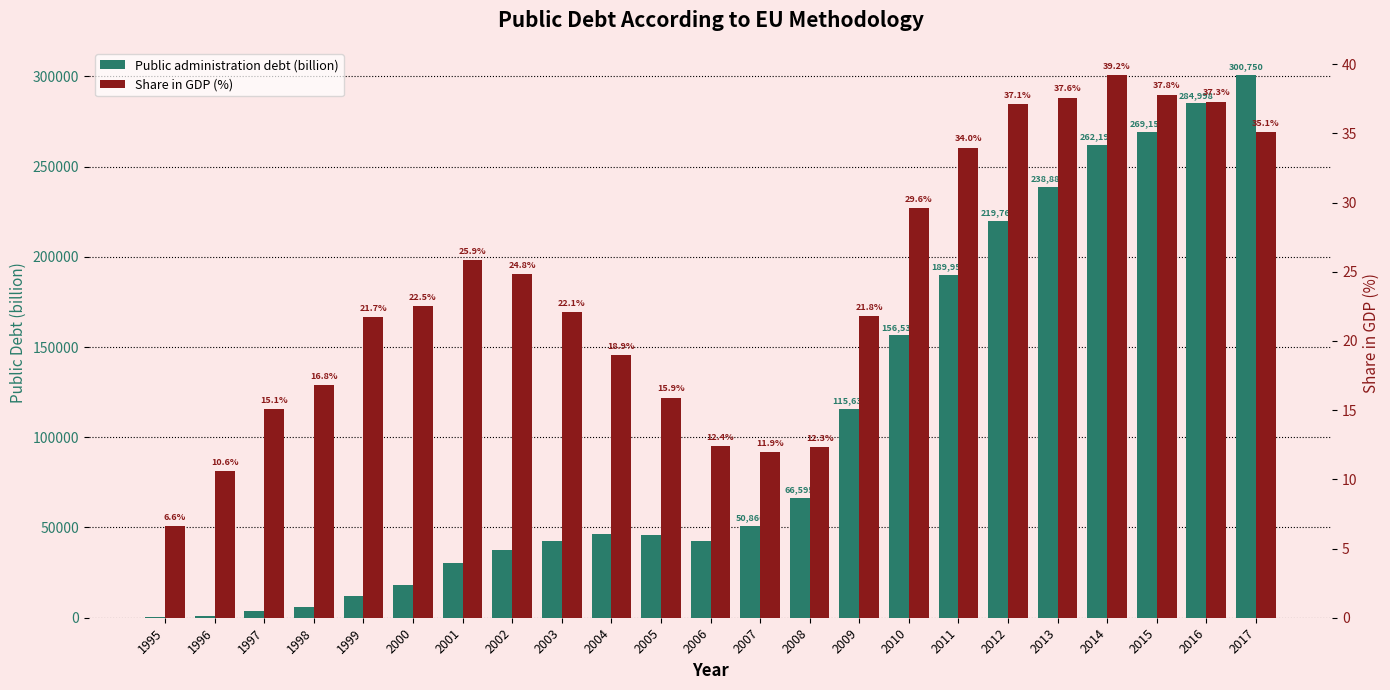

Between 2008 and 2012, which series saw the biggest shift?

Public administration debt (billion)